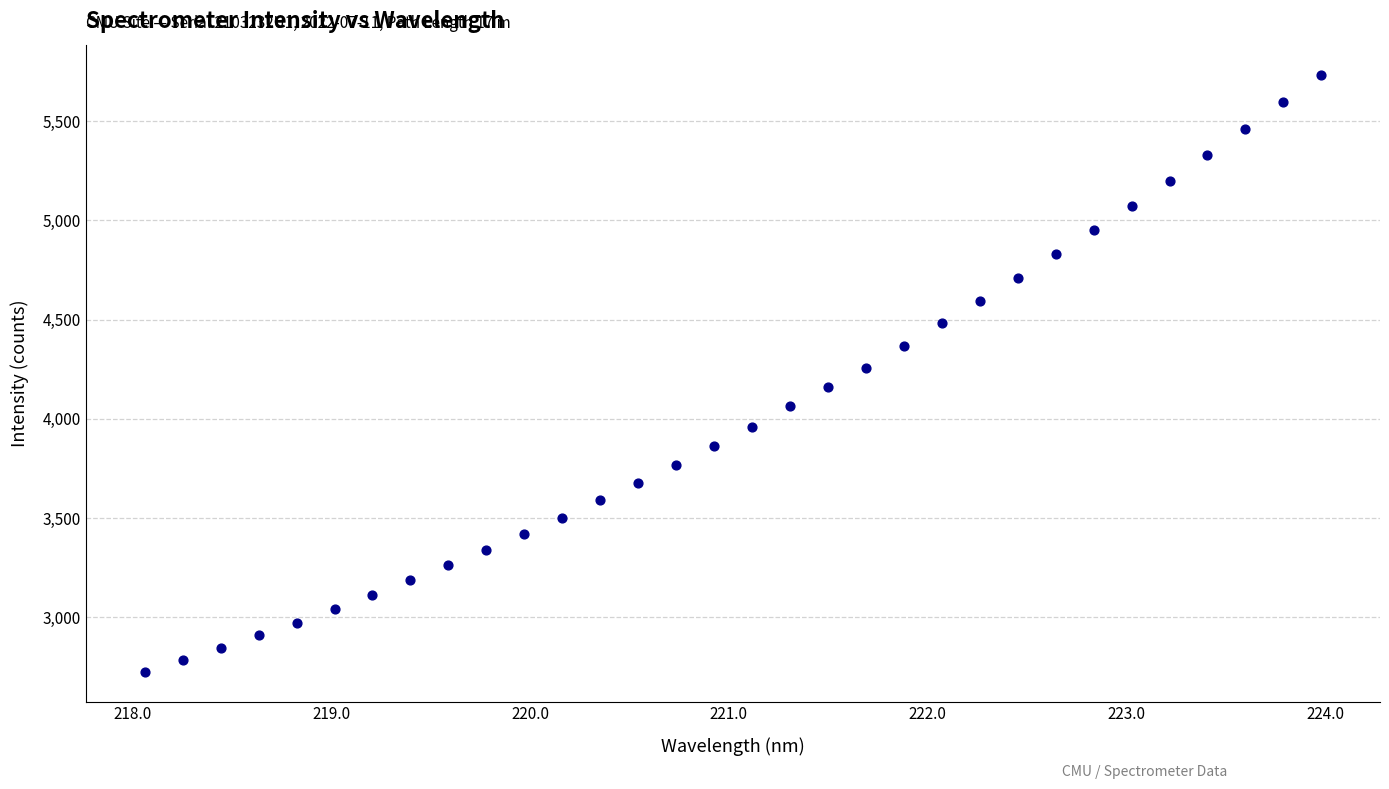

What is the range of Y values (max minus min)?

3007.9